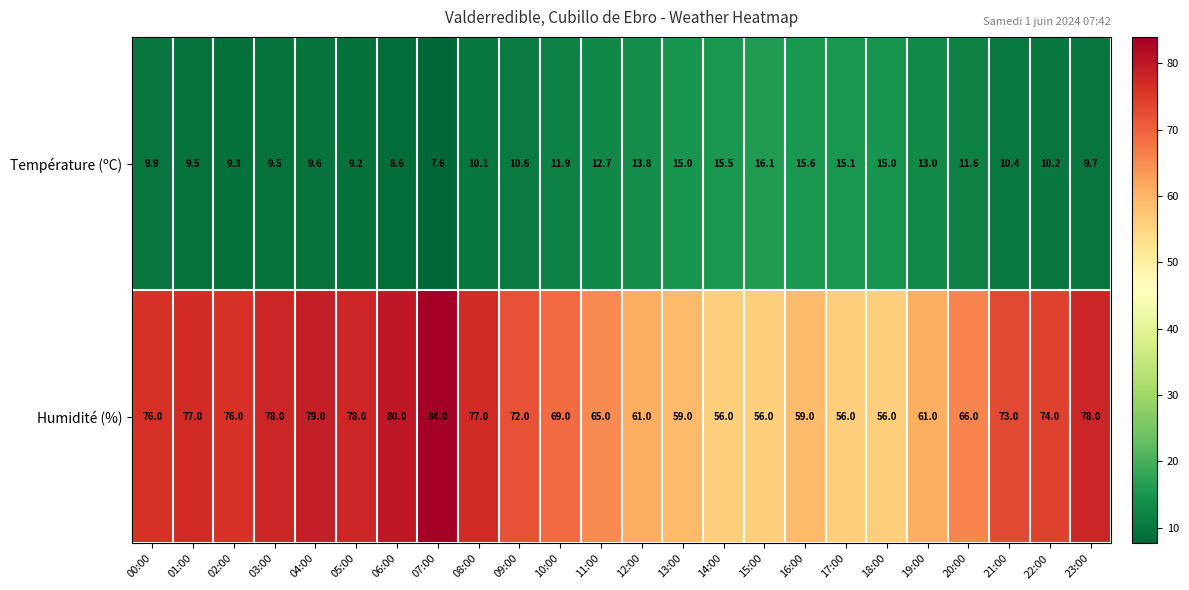

What is the difference between the Humidité (%) values at 09:00 and 23:00?

6.0